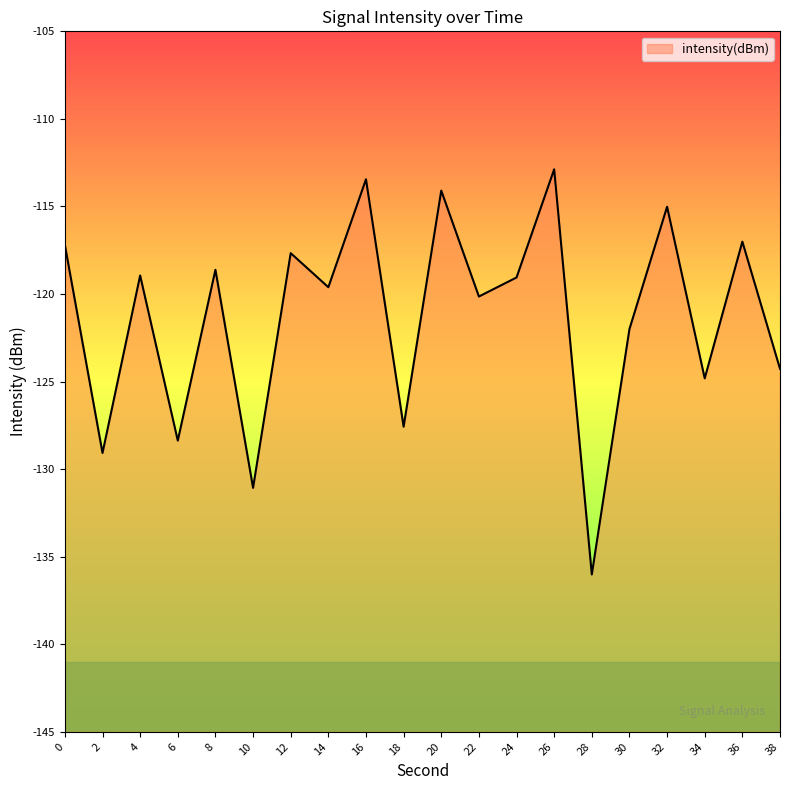

How many lines are shown in the chart?

1